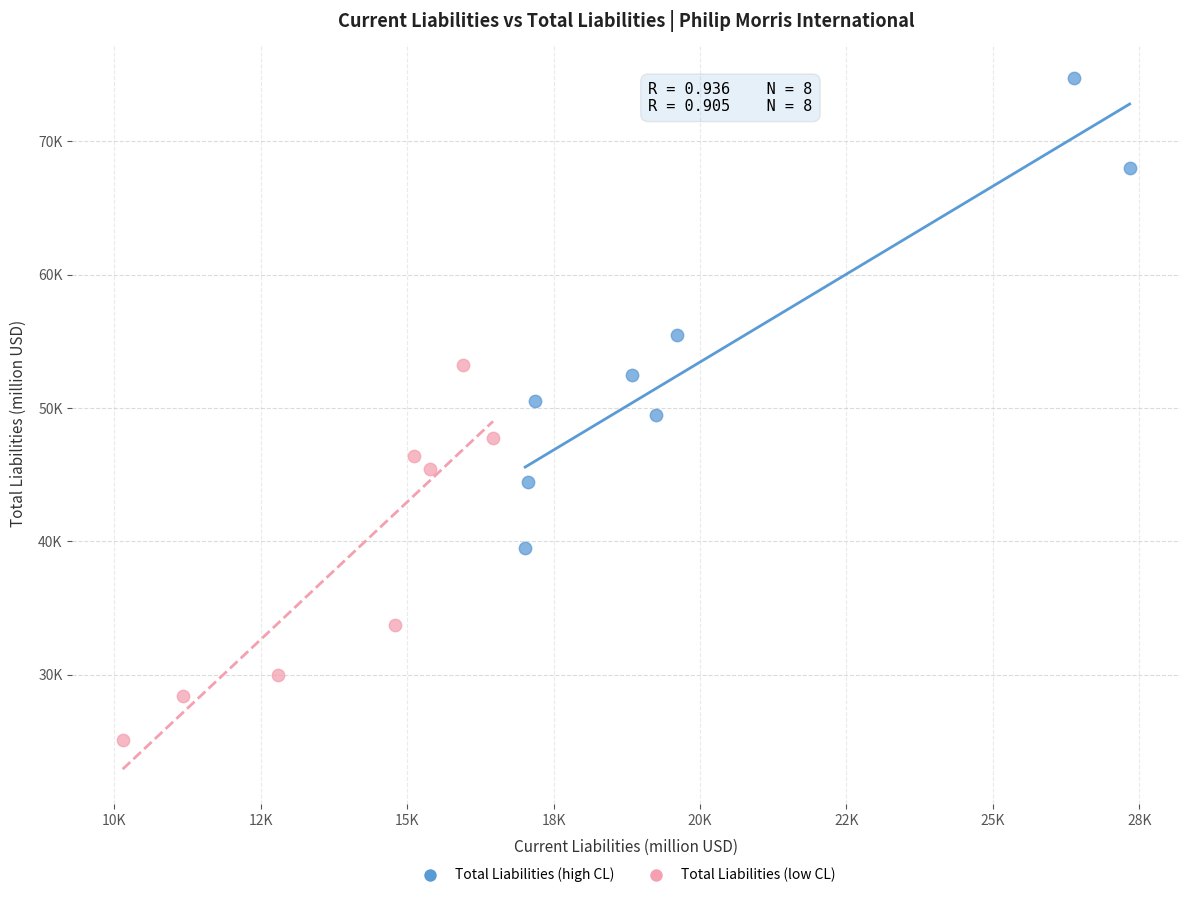

What are all the series names shown in the legend?

Total Liabilities (high CL), Total Liabilities (low CL)